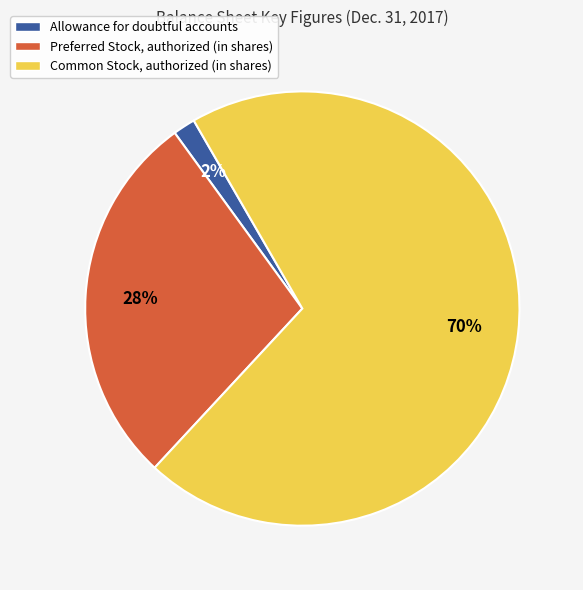

Approximately how many times larger is the value at Preferred Stock, authorized (in shares) compared to Common Stock, authorized (in shares)?

0.4